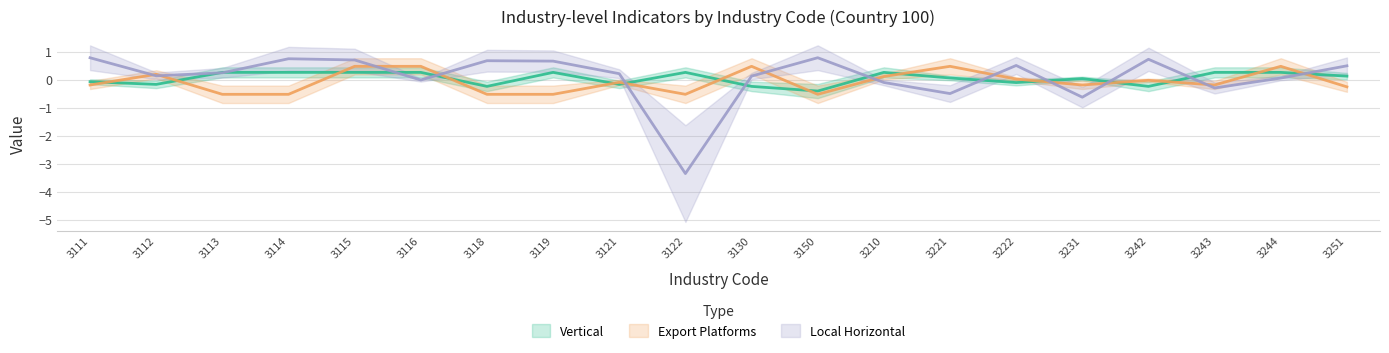

Which category has the lowest value across all series?

3122